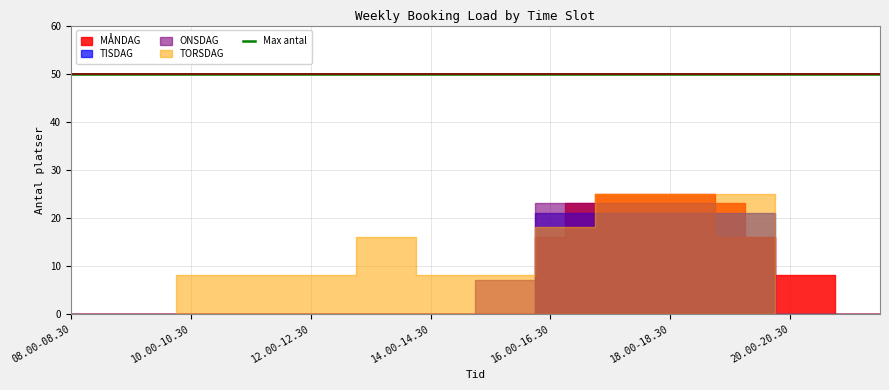

Which series changed the most between 09.30-10.00 and 15.30-16.00?

TORSDAG